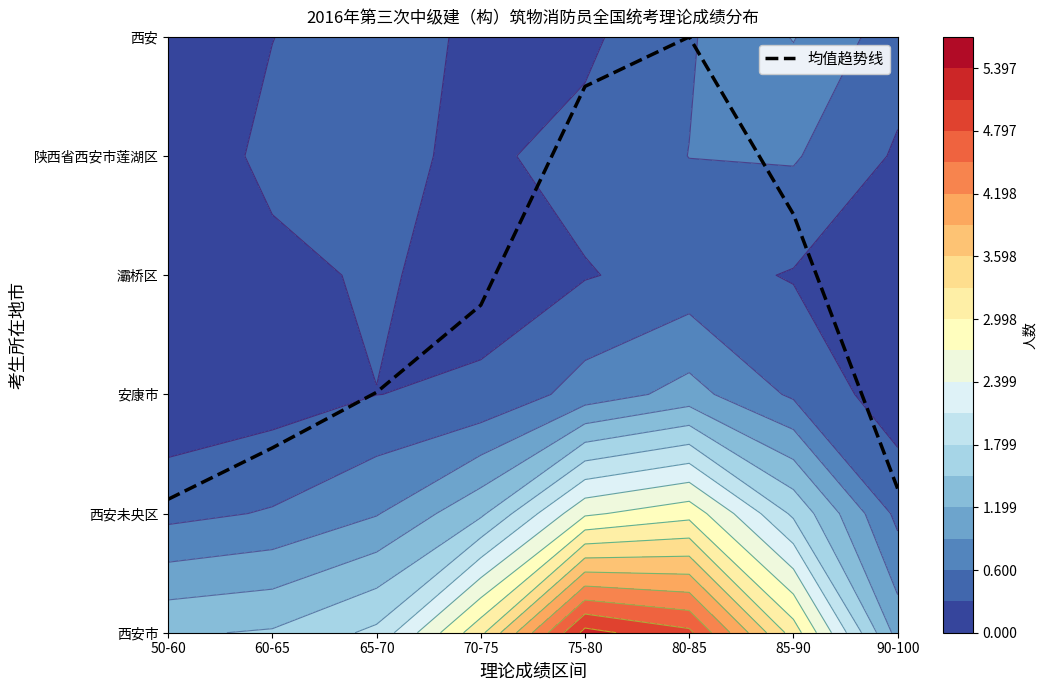

Where does the data first go above 2?

65-70